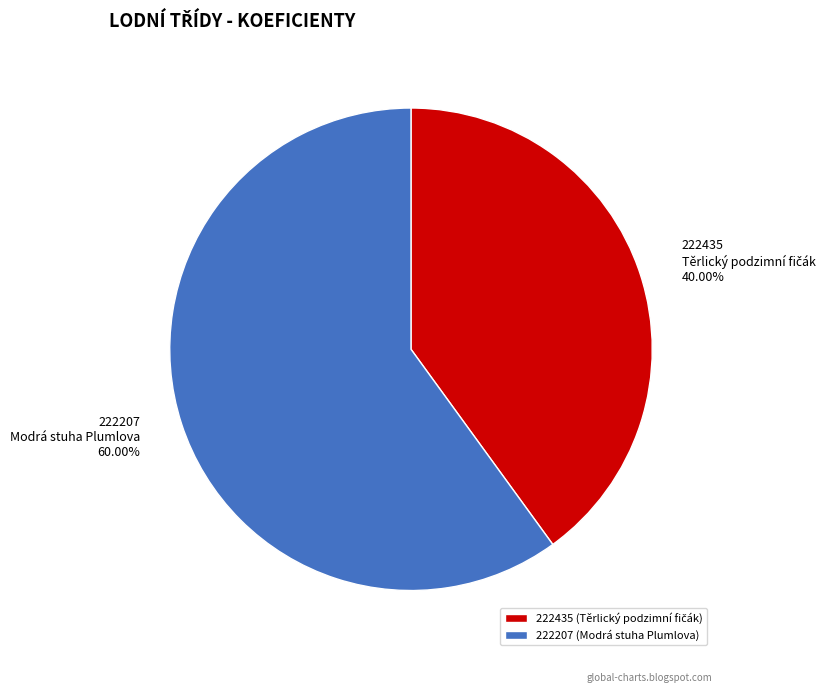

Between 222435 and 222207, which is larger?

222207